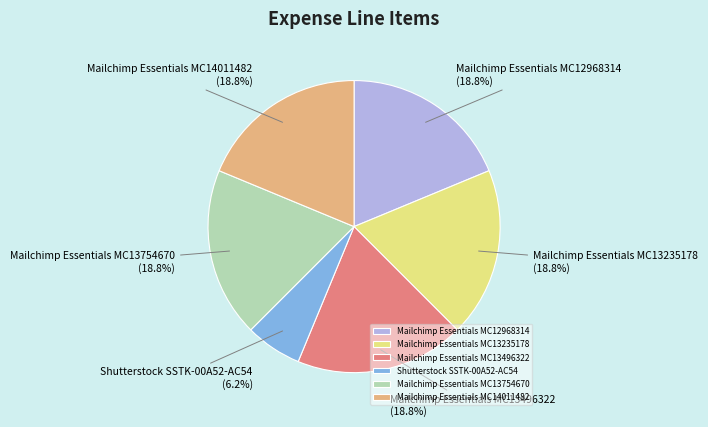

What percentage do Shutterstock SSTK-00A52-AC54 and Mailchimp Essentials MC14011482 together represent?

25.0%